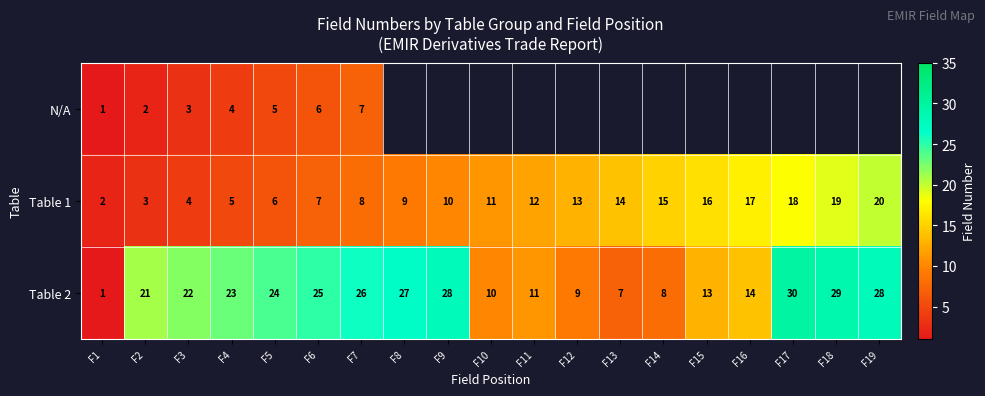

What is the maximum value shown in the chart?

30.0